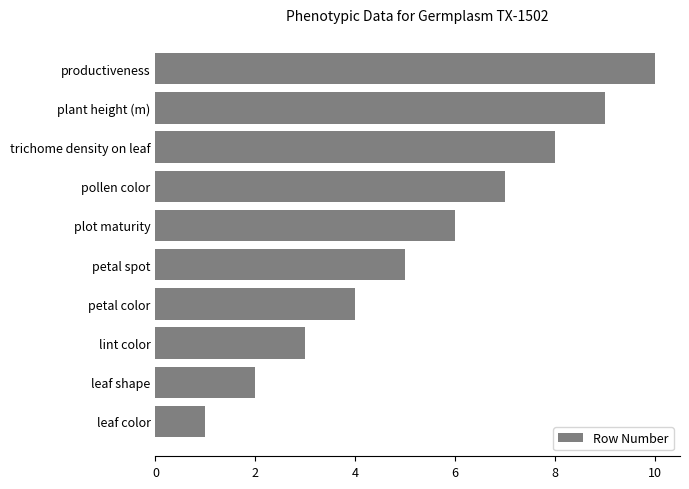

How many distinct data groups are displayed?

1